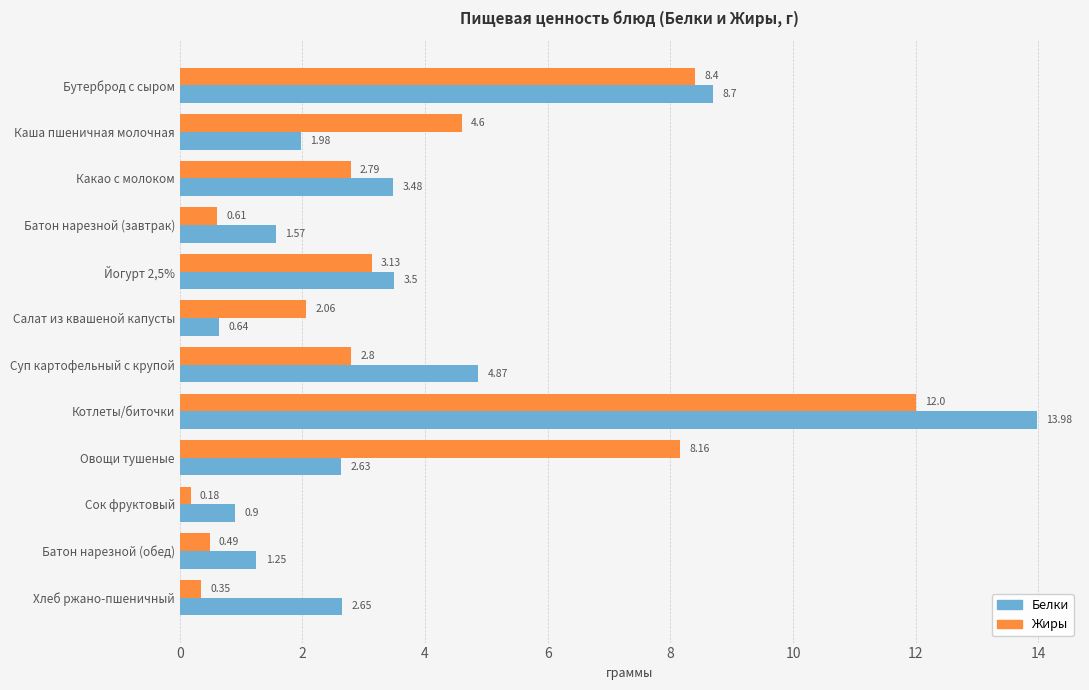

Which series has the largest total across all categories?

Белки